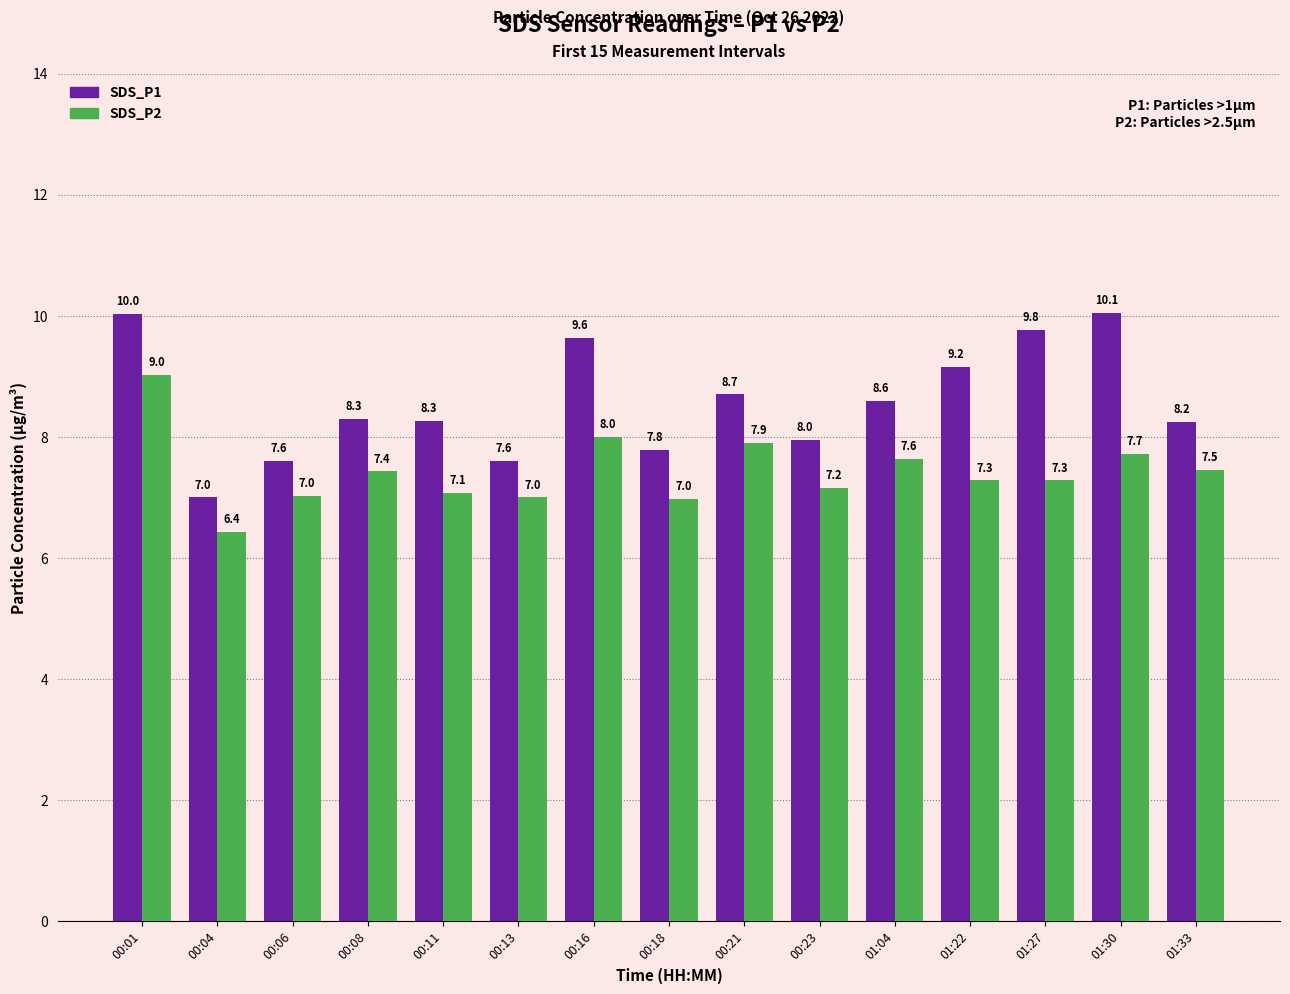

How many bars are there in each group?

2